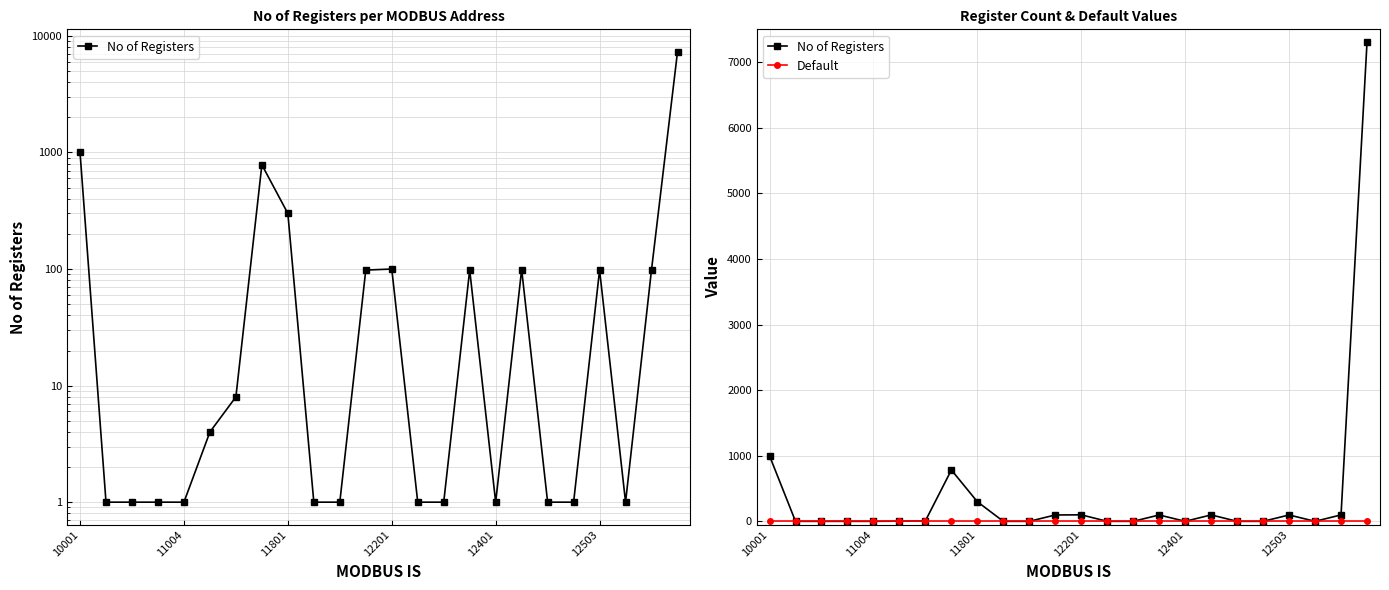

How many data points in No of Registers are less than 4?

12